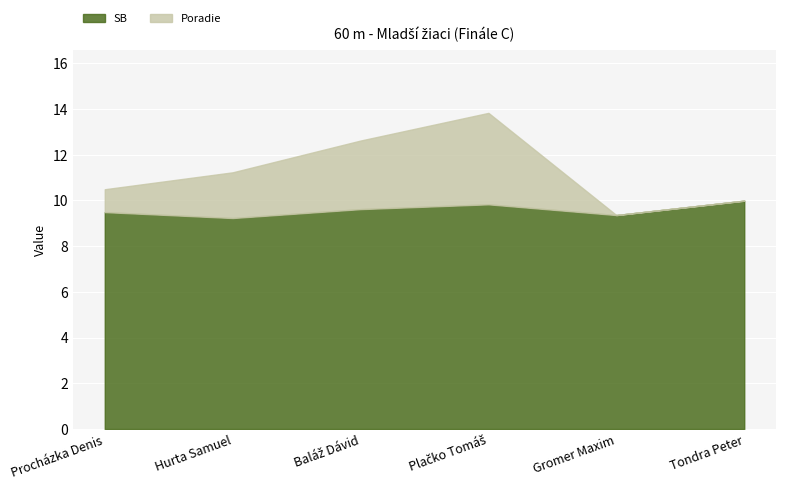

The SB series shows 9.4 at Gromer Maxim. True or false?

True